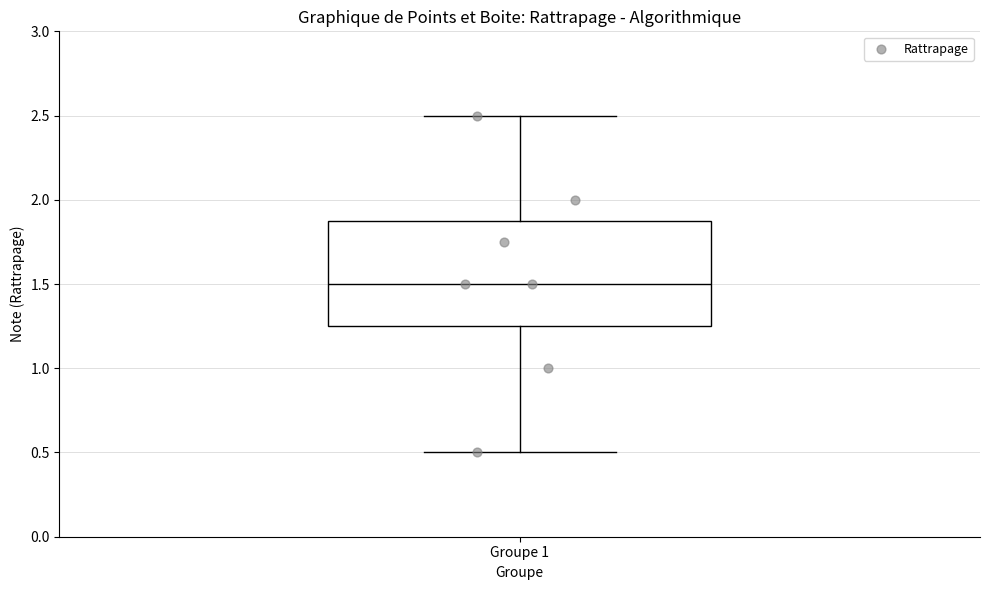

Read this box plot against the y-axis: the position of the median line, the range covered by the box, and the ends of both whiskers. The values are not printed on the chart, so give them approximately, as read against the axis.

median 1.50, box 1.25 to 1.90, whiskers 0.50 to 2.50